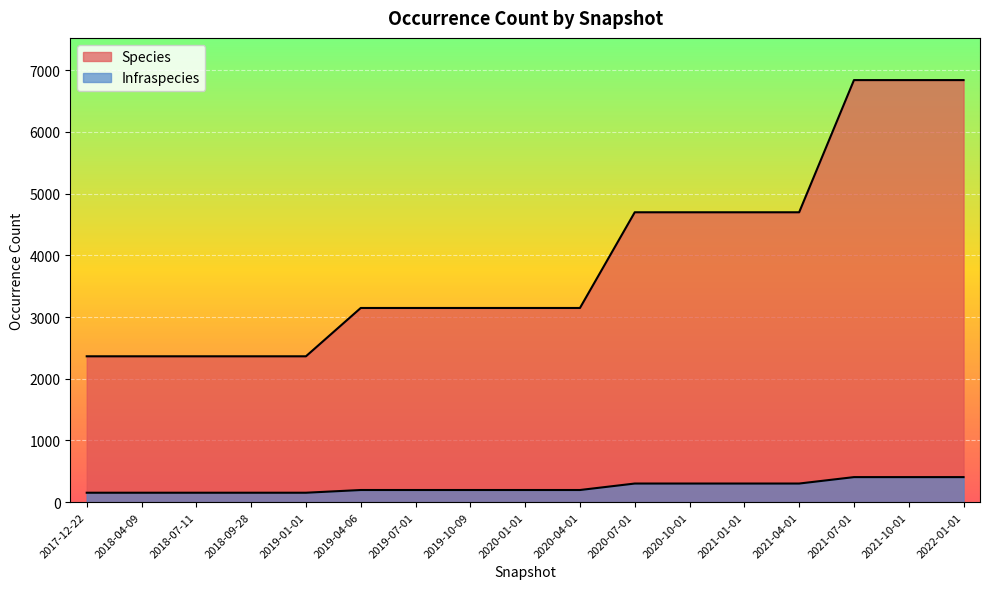

What is the sum of all Infraspecies values?

4176